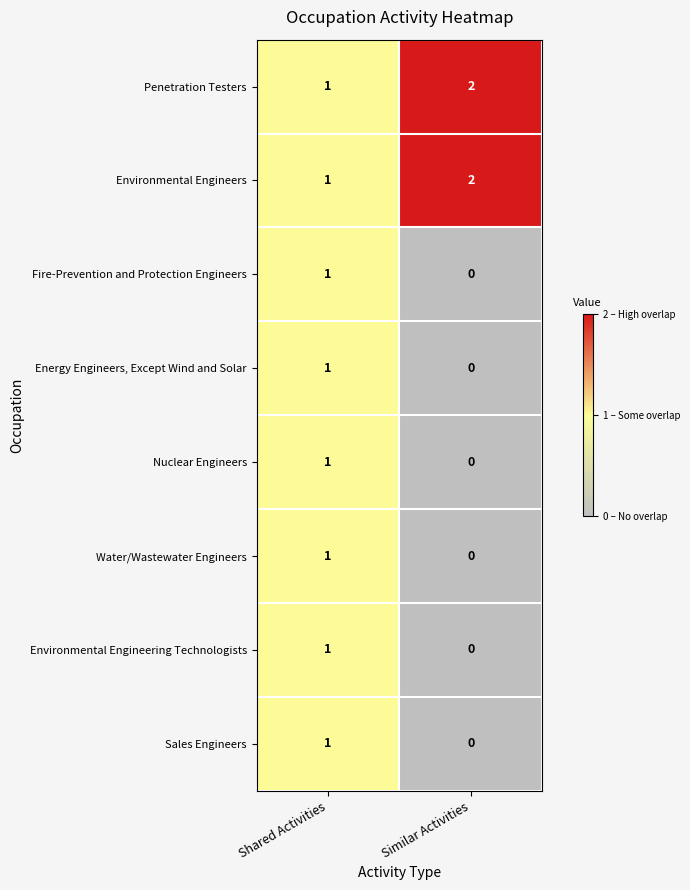

Is it true that Fire-Prevention and Protection Engineers equals 0 at Shared Activities?

False